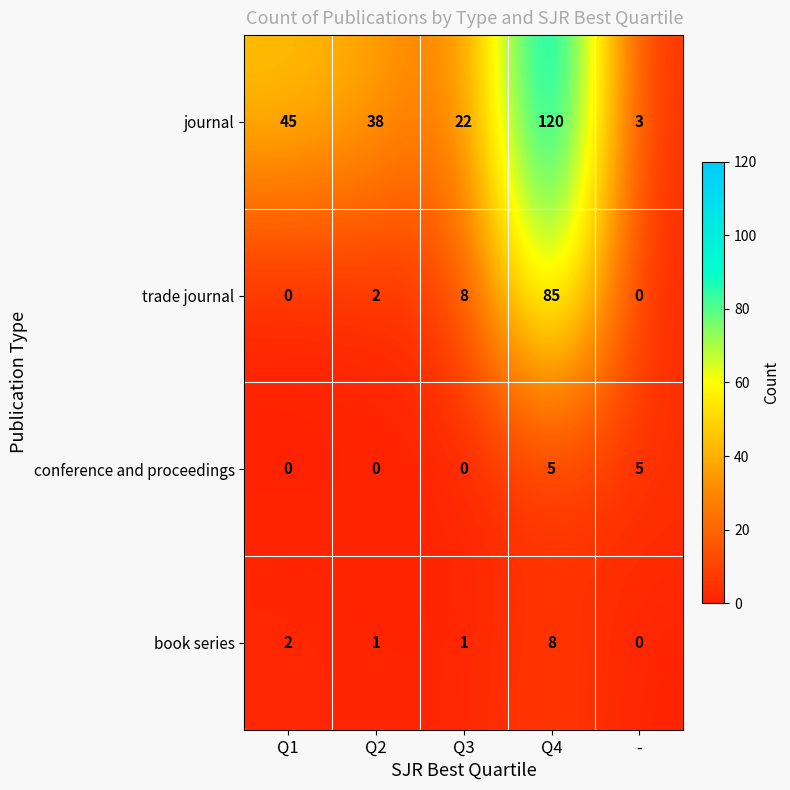

Rank the series by their maximum value, from lowest to highest.

conference and proceedings, book series, trade journal, journal